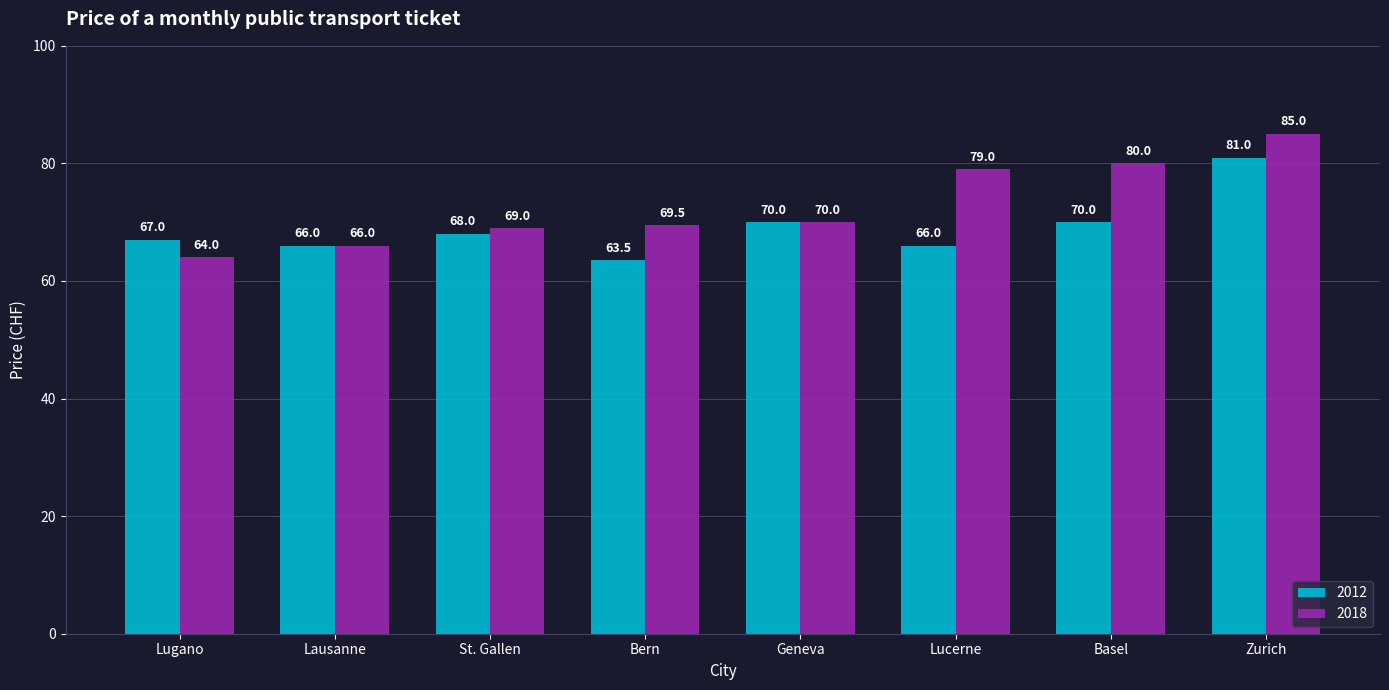

What position from the left is St. Gallen?

3